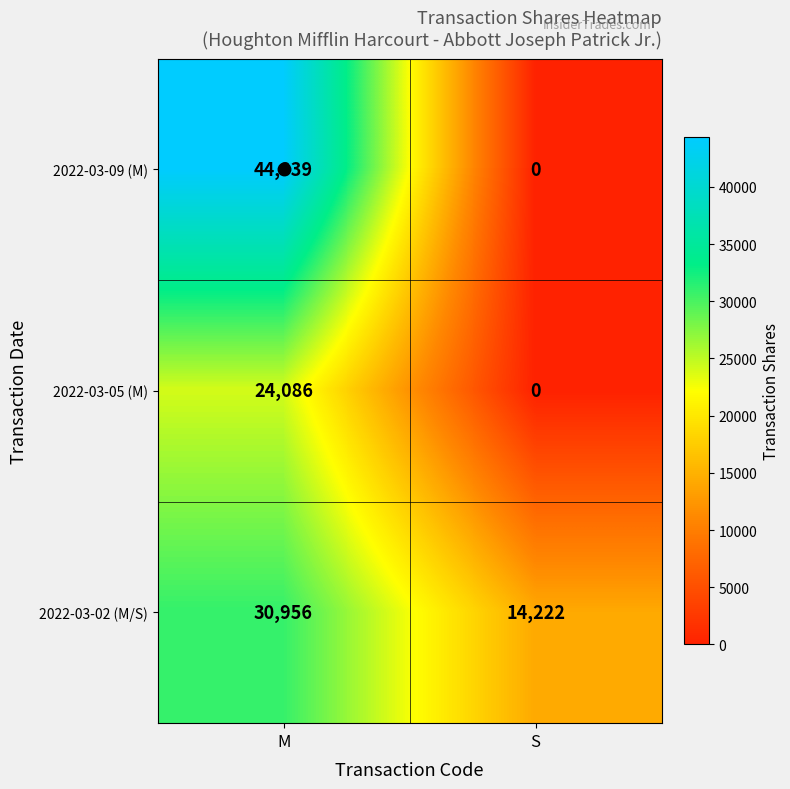

Is it true that 2022-03-05 (M) equals 0 at S?

True